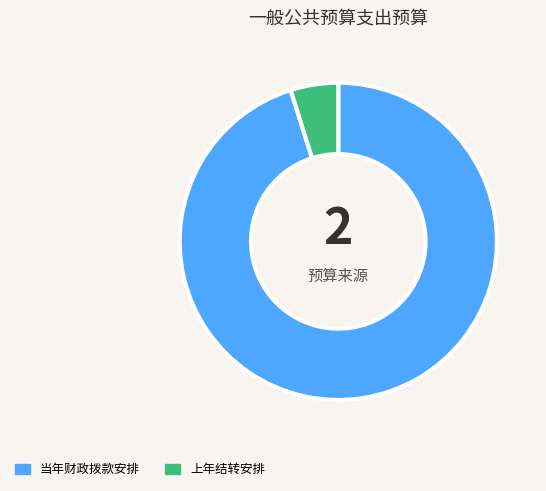

True or false: 当年财政拨款安排 accounts for 95% of the total.

True